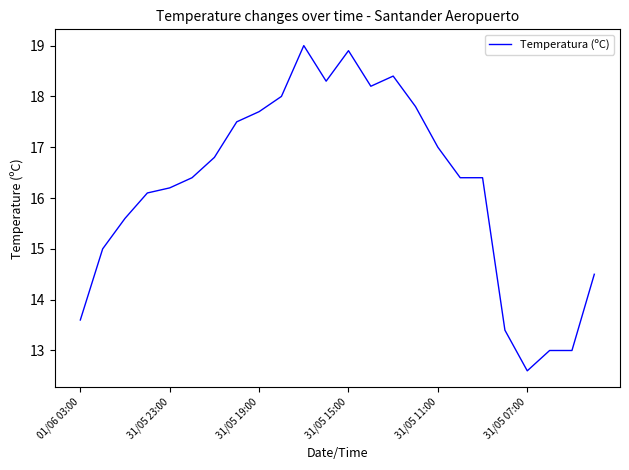

How many distinct data groups are displayed?

1